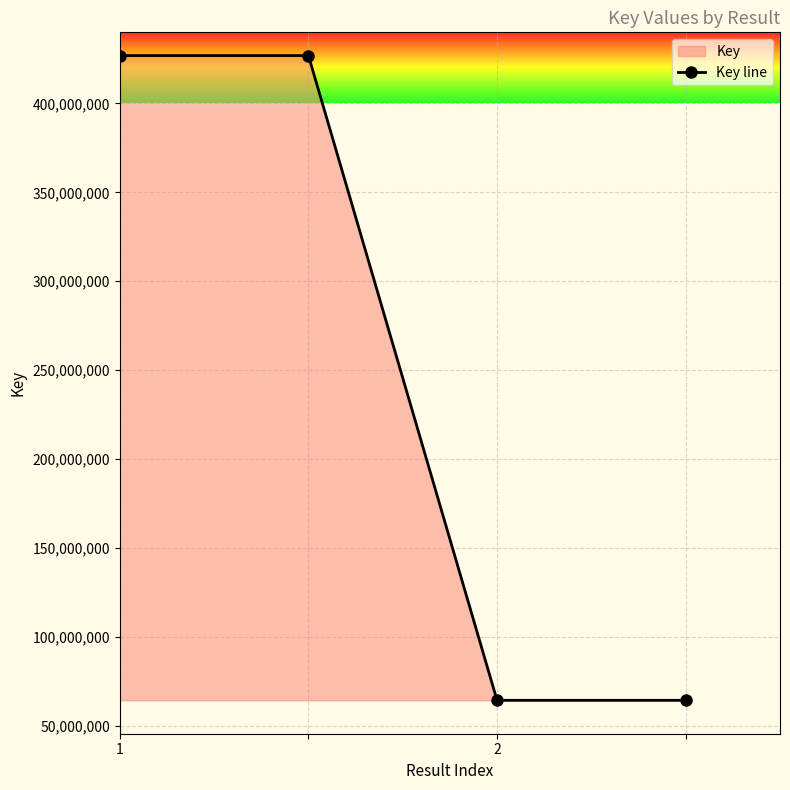

What is the change in value from 1 to 2?

-362685679